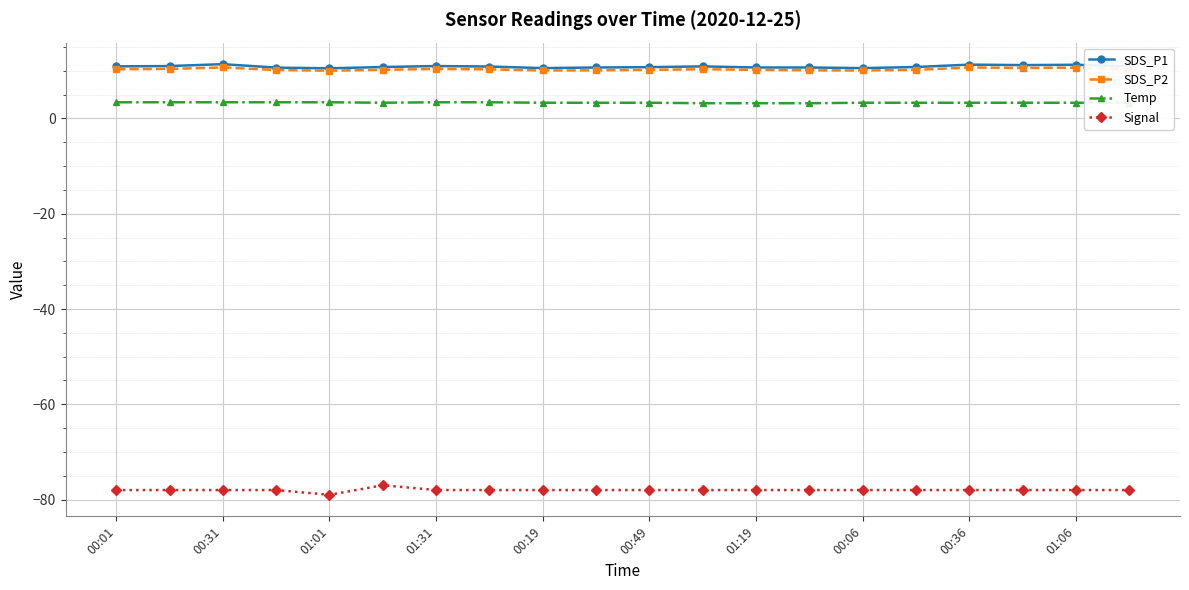

True or false: SDS_P2 has more than 1 interior local peaks.

True